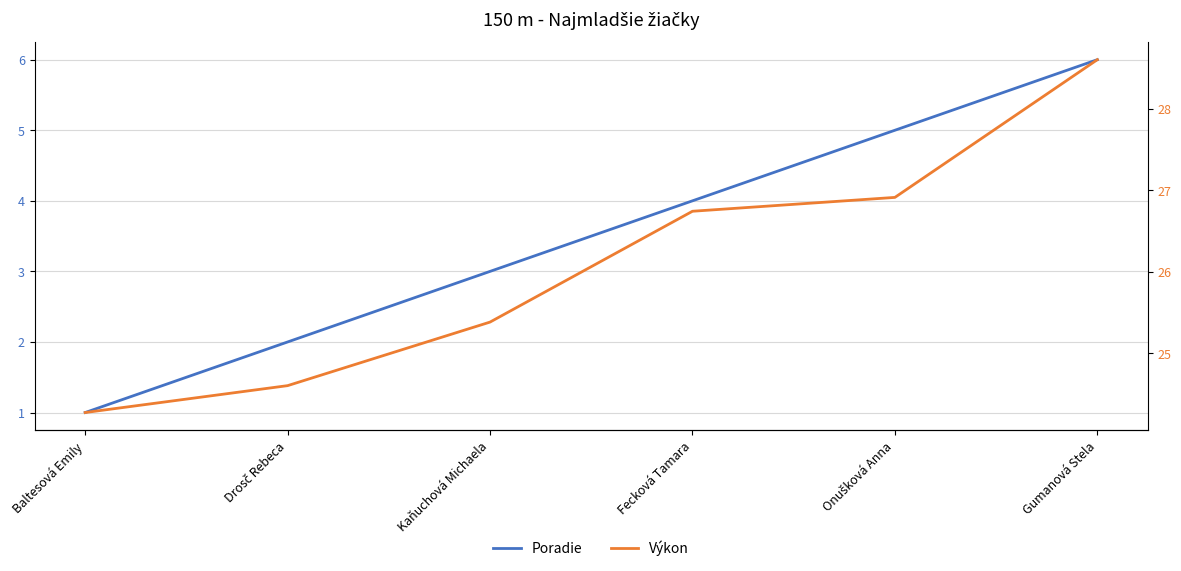

What value does the Poradie series have at Onušková Anna?

5.0